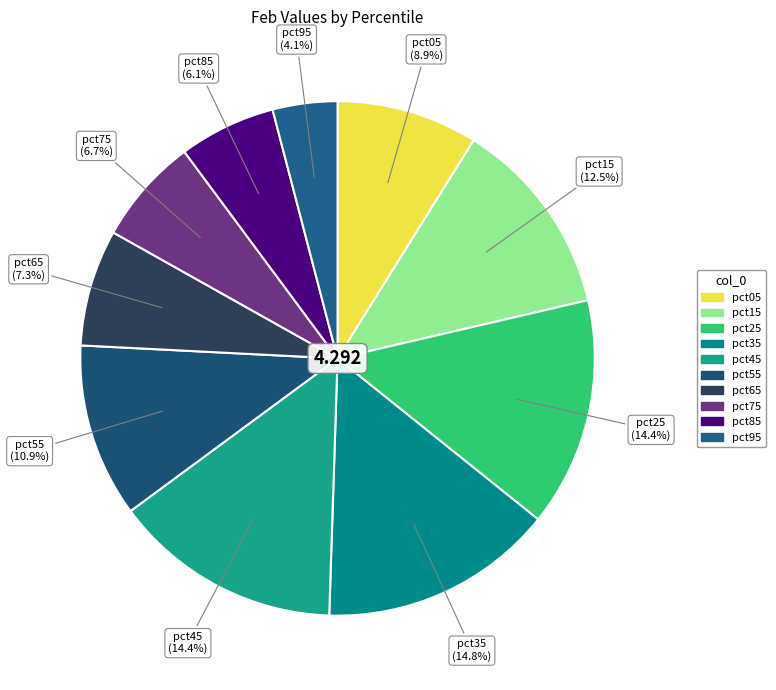

The pct55 slice represents 11% of the pie. True or false?

True